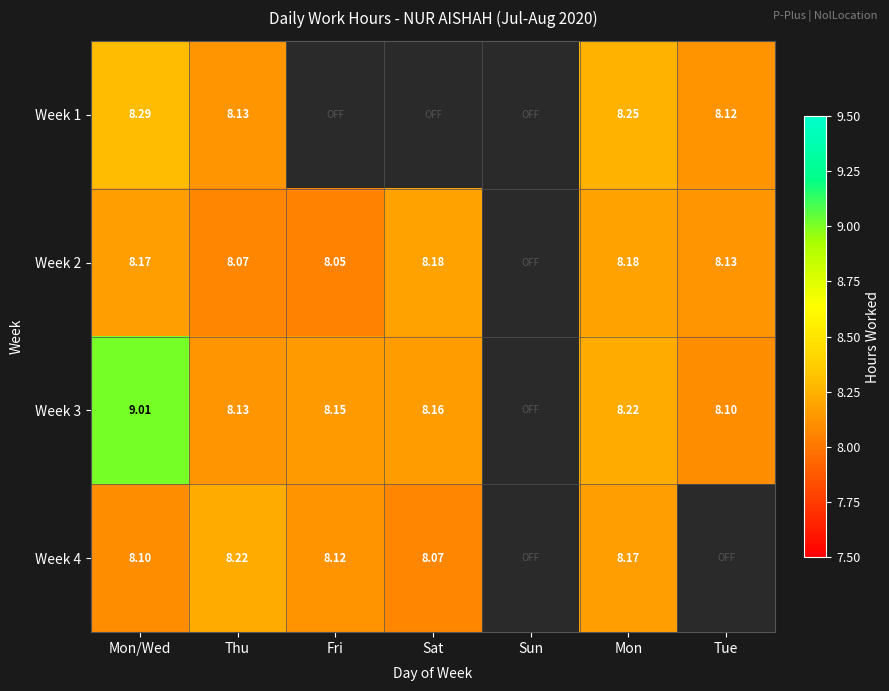

Is the value of Week 3 at Sat greater than the value of Week 2 at Fri?

Yes